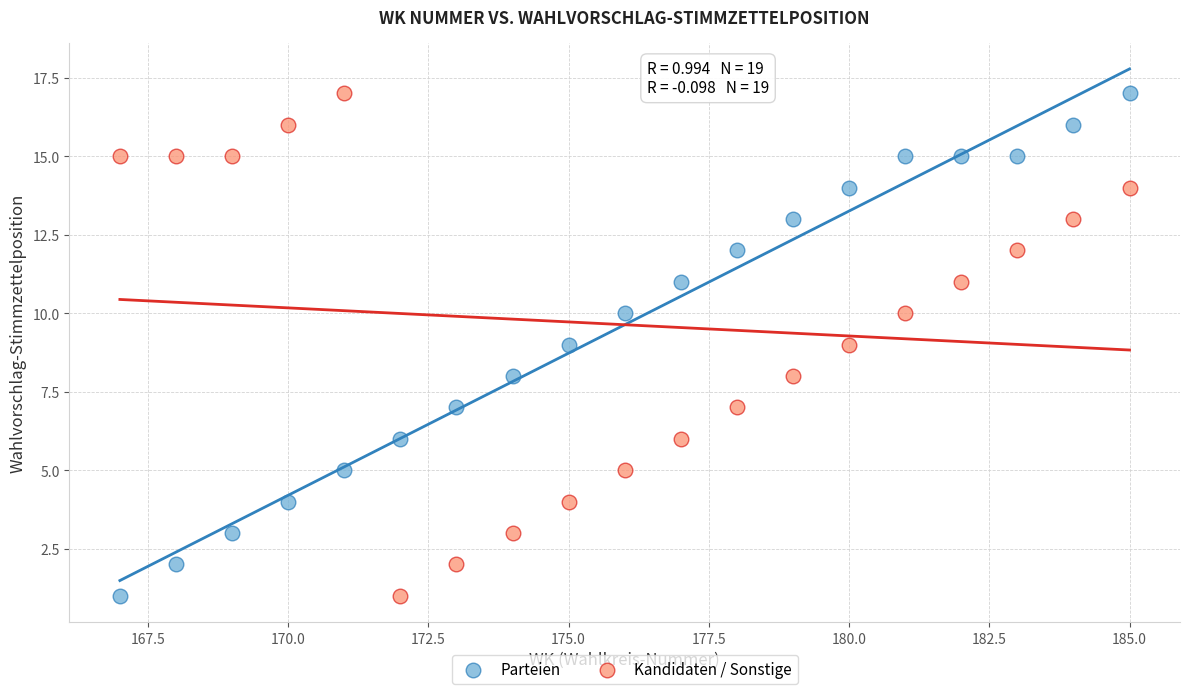

Across all data points, what is the range of X values (max minus min)?

18